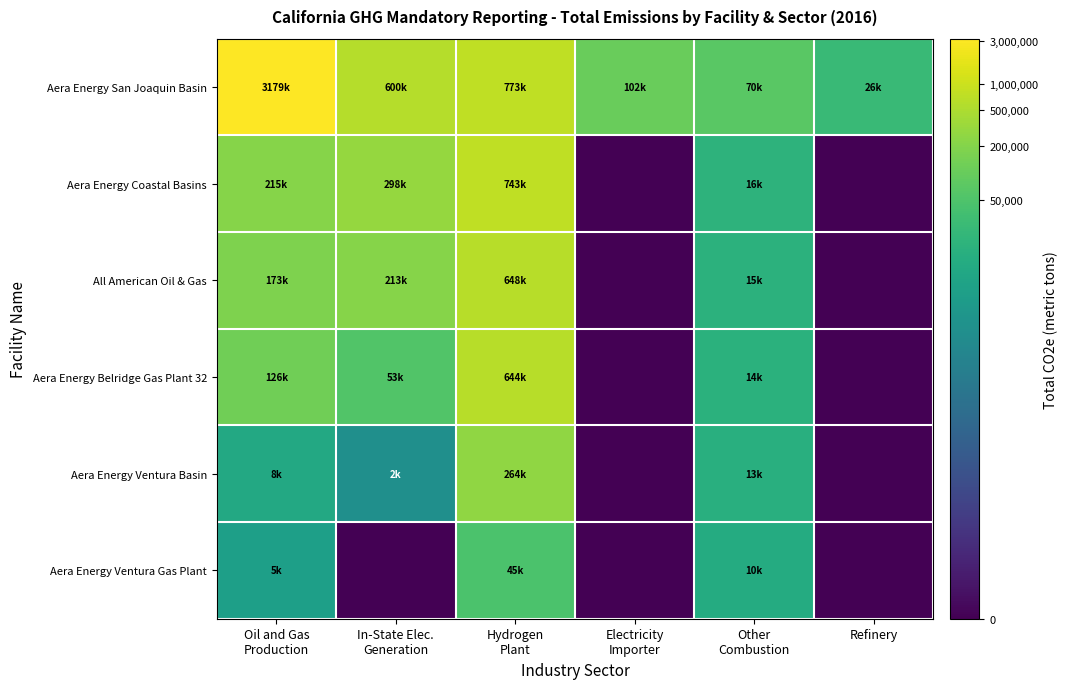

At In-State Elec. Generation, list the series in order from largest to smallest.

Aera Energy San Joaquin Basin, Aera Energy Coastal Basins, All American Oil & Gas, Aera Energy Belridge Gas Plant 32, Aera Energy Ventura Basin, Aera Energy Ventura Gas Plant